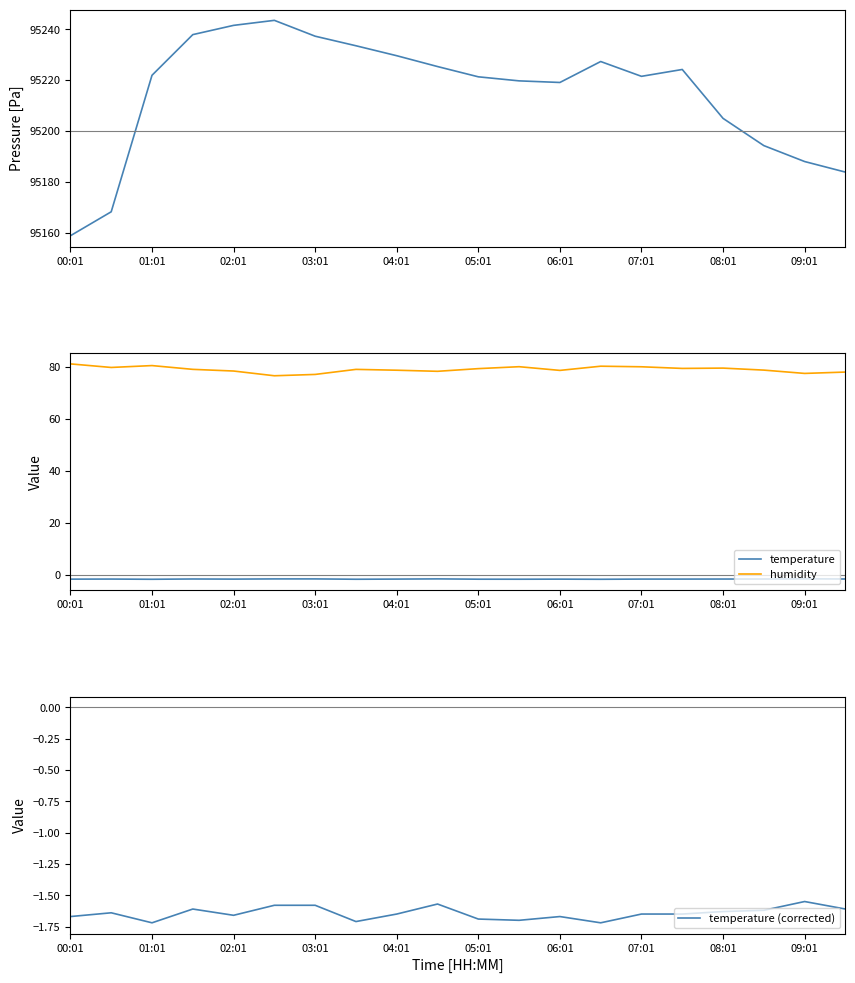

What is the lowest value of the humidity series?

76.5